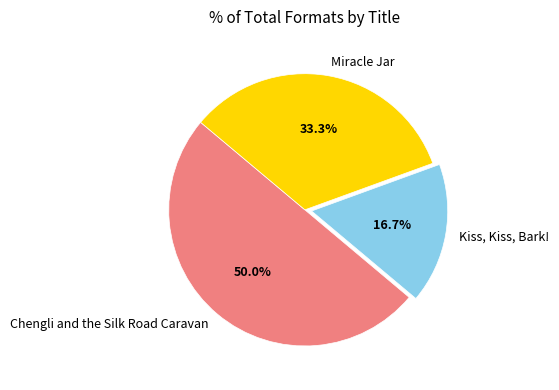

To the nearest percent, what is the average slice percentage?

33%